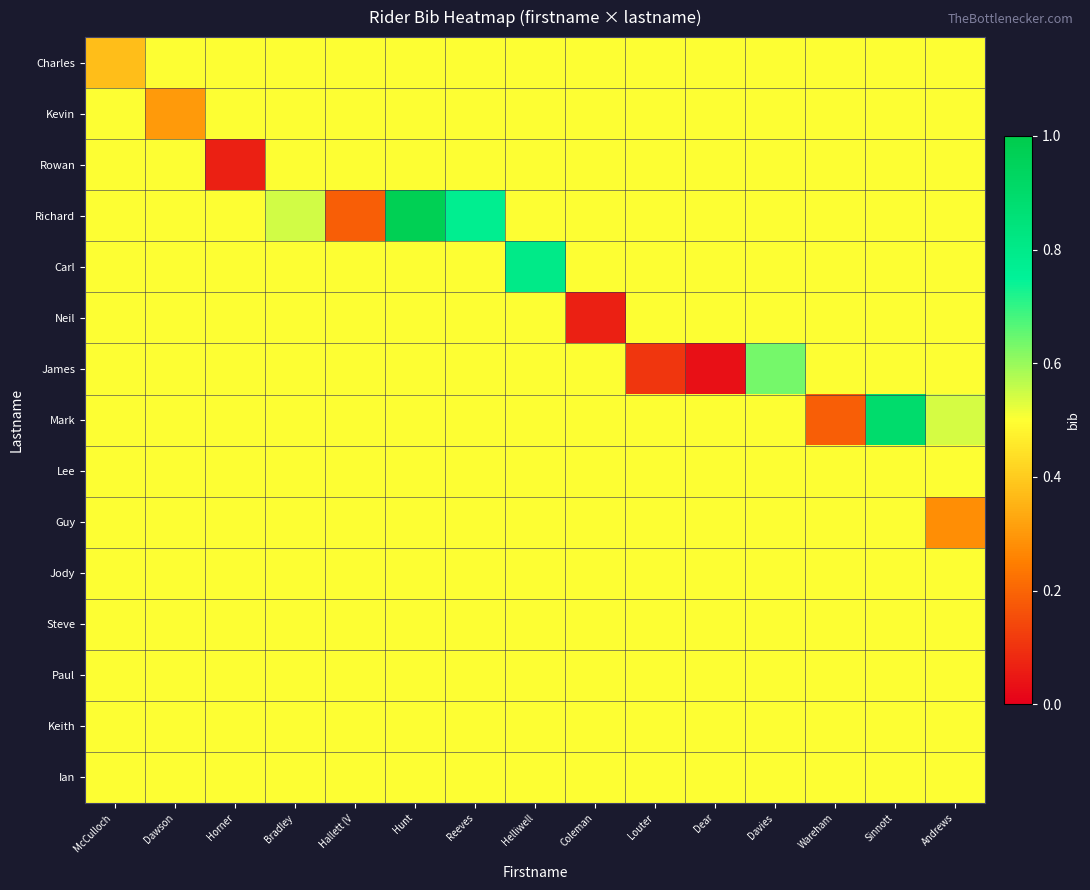

What is the difference between the highest and lowest values at Coleman?

0.4